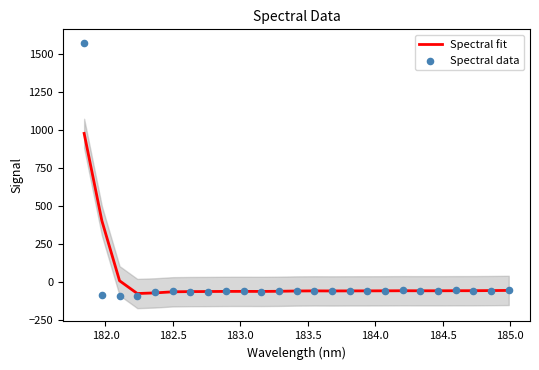

What are all the series names shown in the legend?

Spectral fit, Spectral data